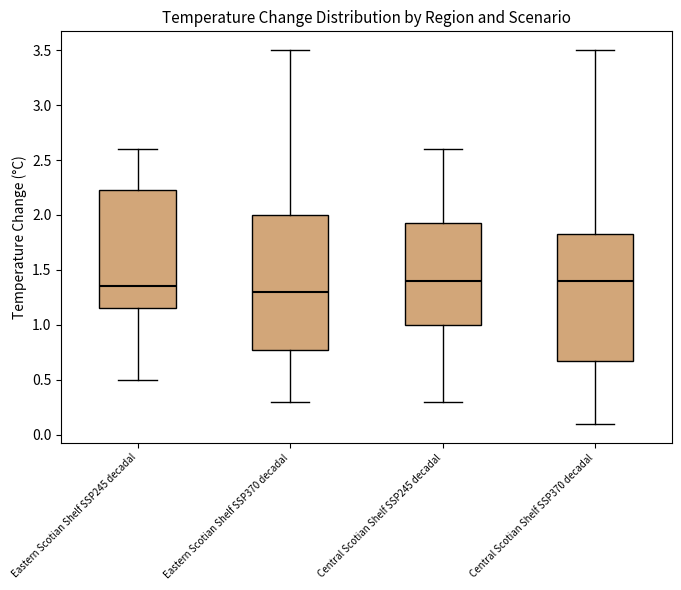

Reading left to right, transcribe this box plot: for each box, give where its median line is, the range the box spans, and where its two whiskers end, as read against the y-axis. The values are not printed on the chart, so give them approximately, as read against the axis.

Eastern Scotian Shelf SSP245 decadal: median 1.35, box 1.15 to 2.25, whiskers 0.50 to 2.60
Eastern Scotian Shelf SSP370 decadal: median 1.30, box 0.80 to 2.00, whiskers 0.30 to 3.50
Central Scotian Shelf SSP245 decadal: median 1.40, box 1.00 to 1.95, whiskers 0.30 to 2.60
Central Scotian Shelf SSP370 decadal: median 1.40, box 0.70 to 1.85, whiskers 0.10 to 3.50